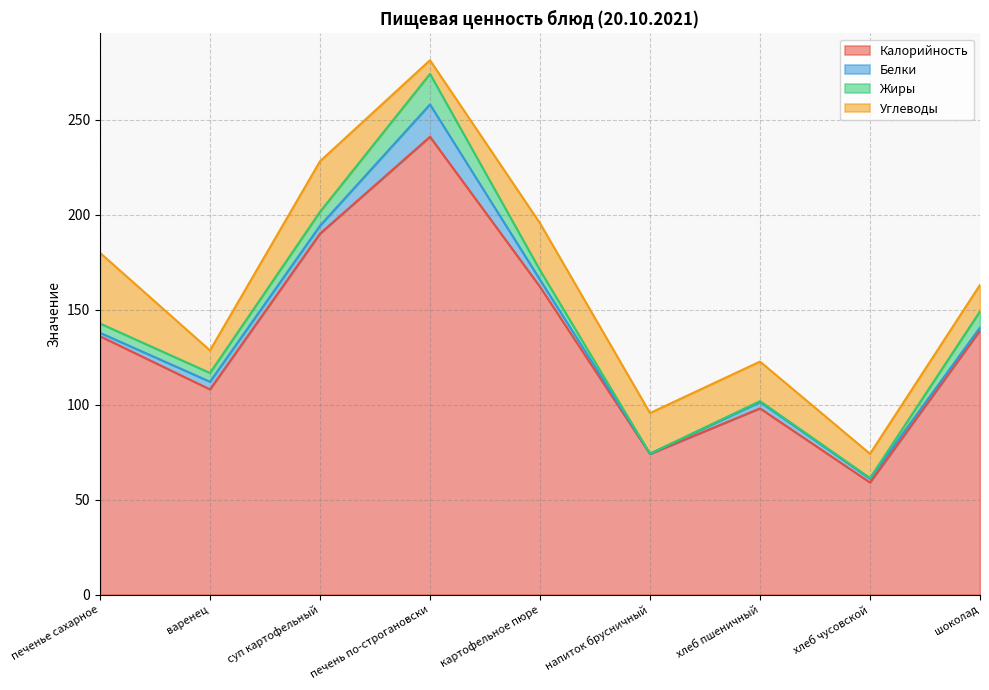

What is the difference between the maximum and minimum values in the Жиры series?

16.1